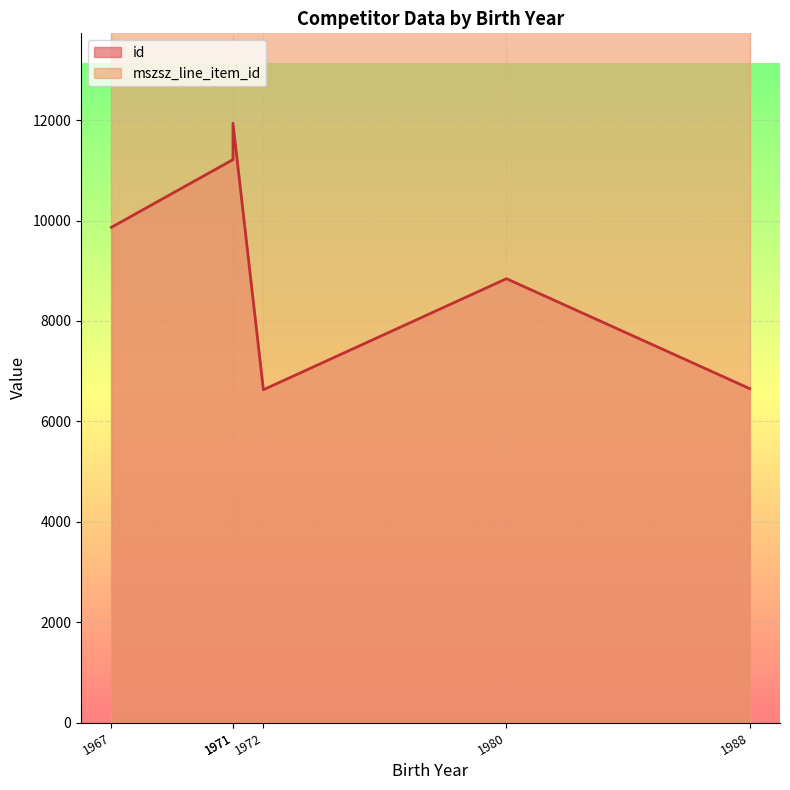

Reading left to right, transcribe all the data shown in this chart.

9866	11215	11940	6630	8843	6653